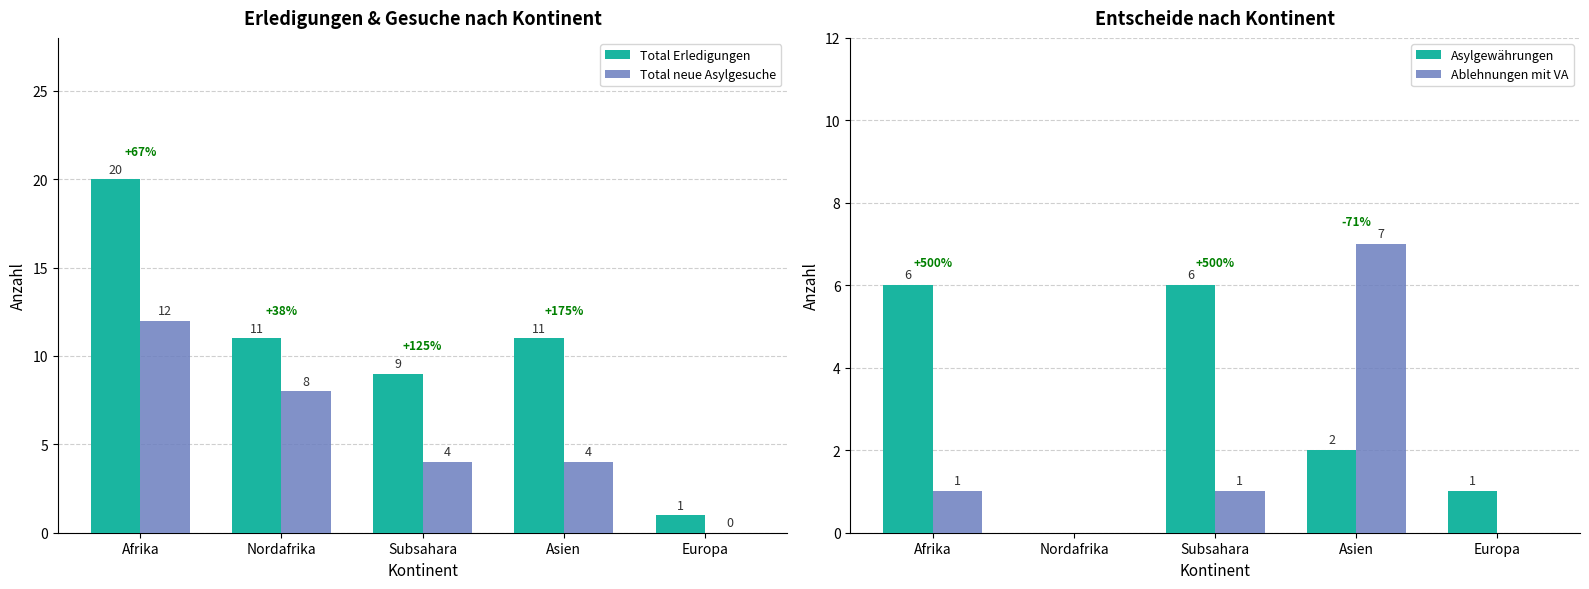

What is the total value across all series at Afrika?

39